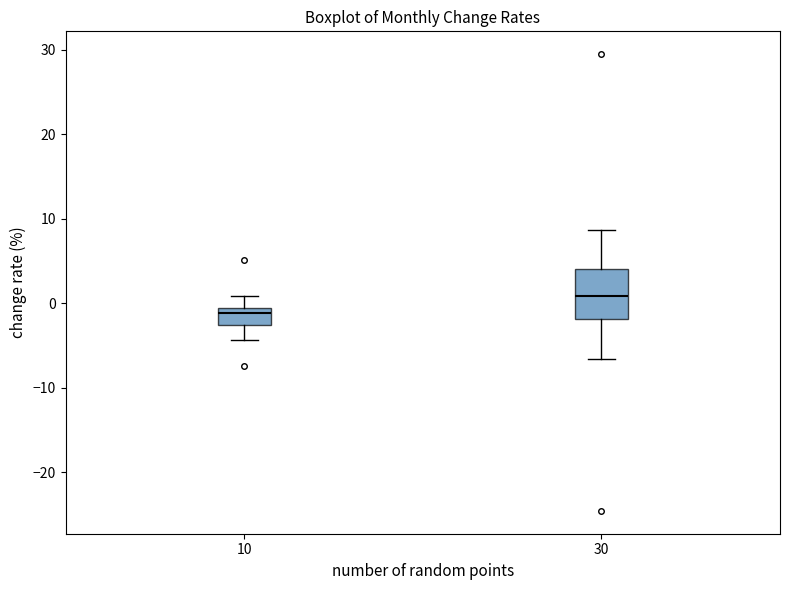

Reading left to right, transcribe this box plot: for each box, give where its median line is, the range the box spans, and where its two whiskers end, as read against the y-axis. The values are not printed on the chart, so give them approximately, as read against the axis.

10: median -1 (just below the box's upper edge), box -3 to -1, whiskers -4 to 1
30: median 1, box -2 to 4, whiskers -7 to 9